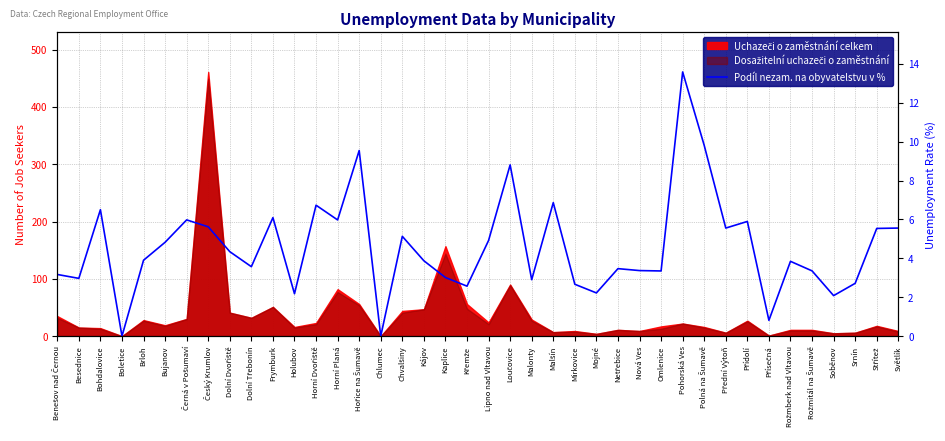

What is the ratio of the value at Malonty to the value at Kájov?

0.7